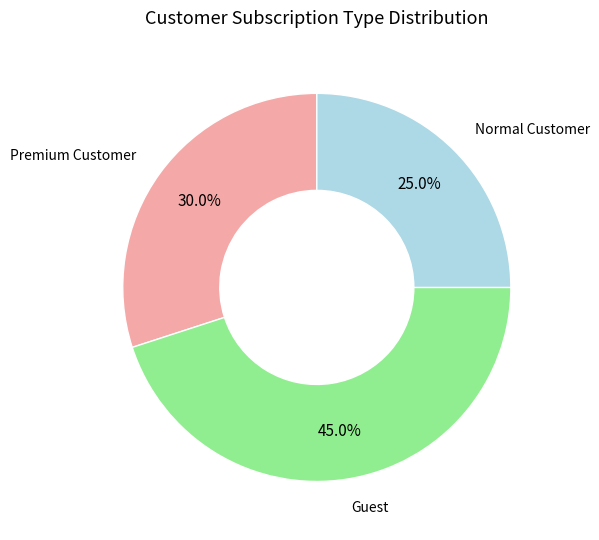

To the nearest percent, what is the average slice percentage?

33%